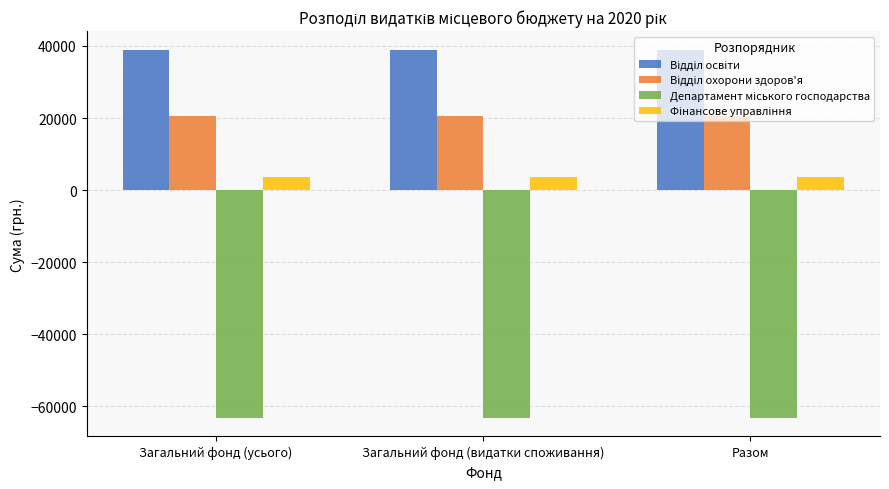

What is the difference between the highest and lowest values at Загальний фонд (усього)?

102200